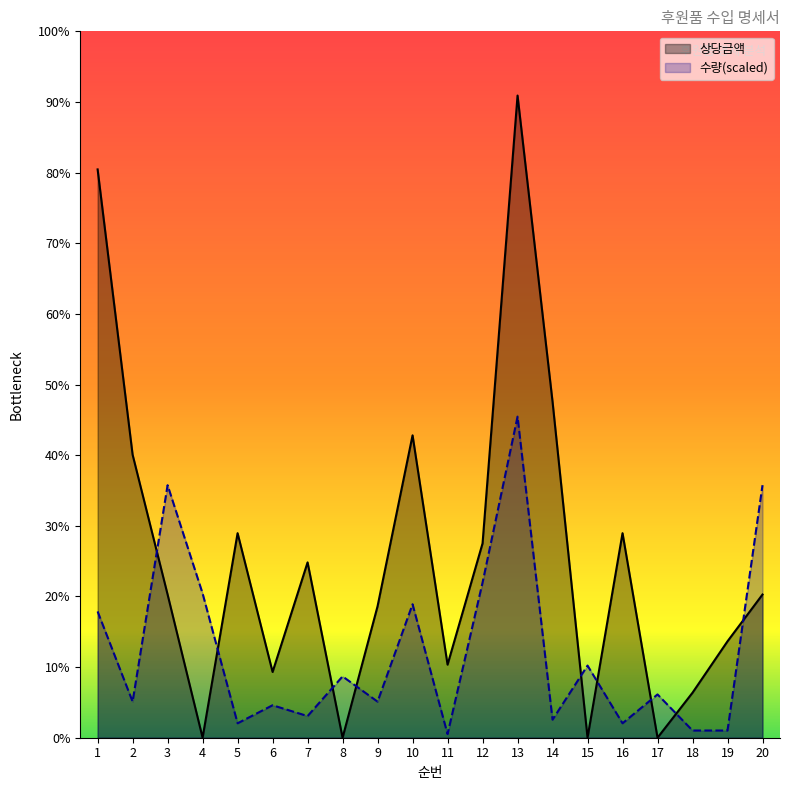

What is the difference between the second highest and minimum values in the 수량 series?

170368.0